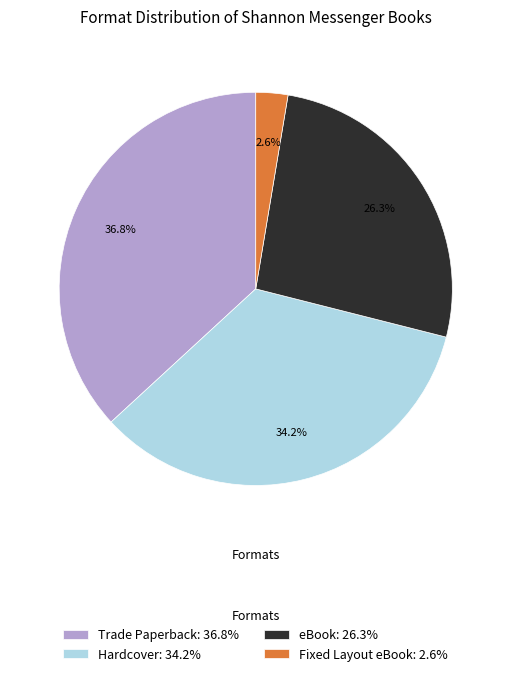

Is Fixed Layout eBook the majority of the pie?

No